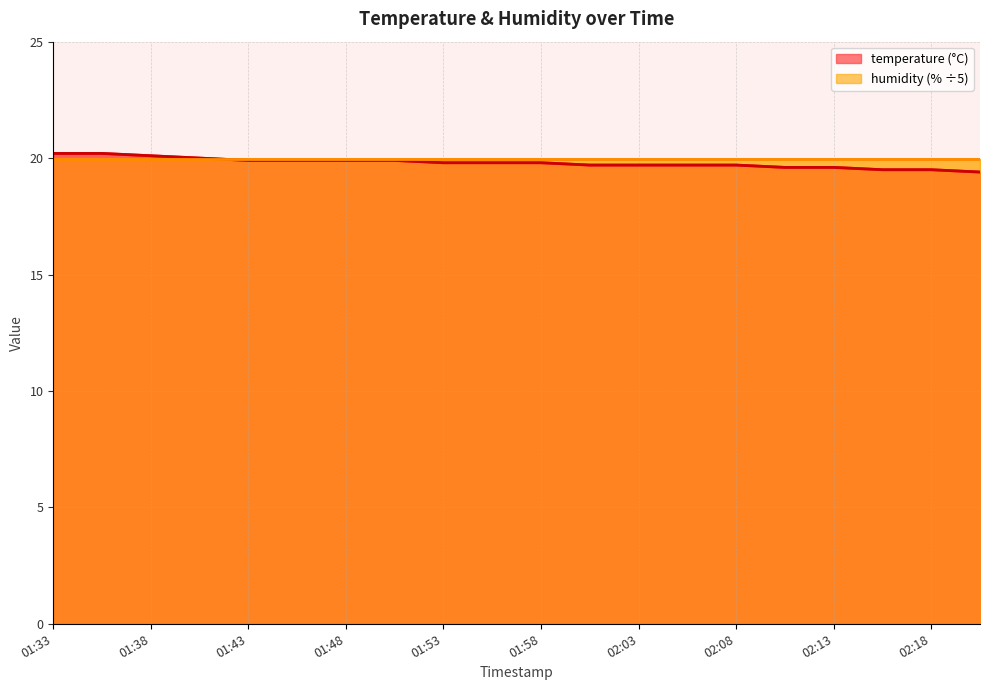

List the labels in order of value, largest first.

01:33, 01:36, 01:38, 01:41, 01:43, 01:46, 01:48, 01:51, 01:53, 01:55, 01:58, 02:00, 02:03, 02:05, 02:08, 02:10, 02:13, 02:15, 02:18, 02:20